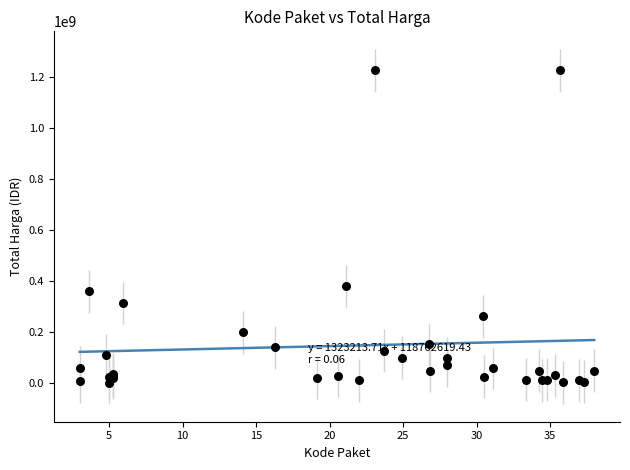

What Y value in the scatter plot is closest to 613538875?

379075000